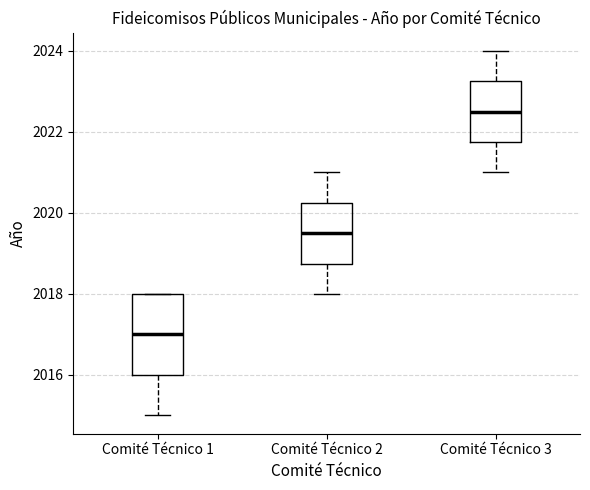

Where does the upper whisker of the box for Comité Técnico 2 end on the y-axis? The values are not printed on the chart, so give them approximately, as read against the axis.

2021.0